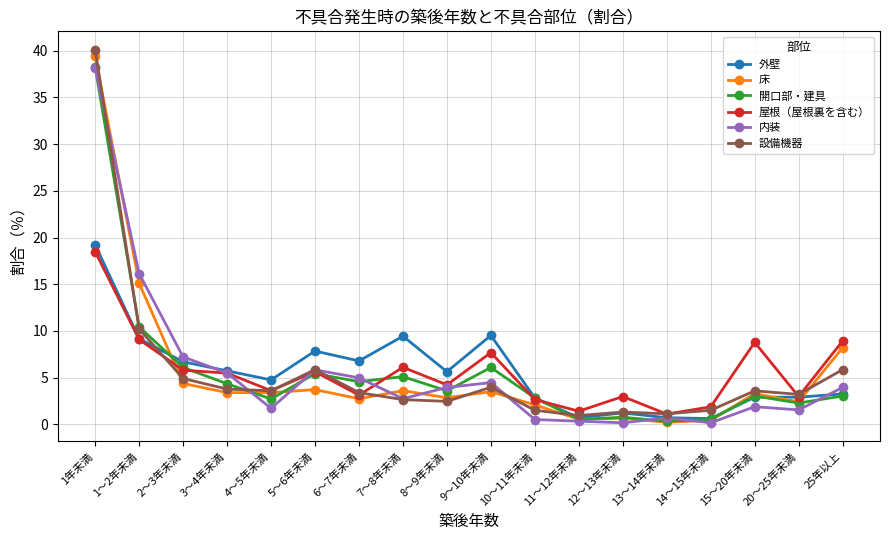

True or false: 床 has a value of 1.9 at 9～10年未満.

False